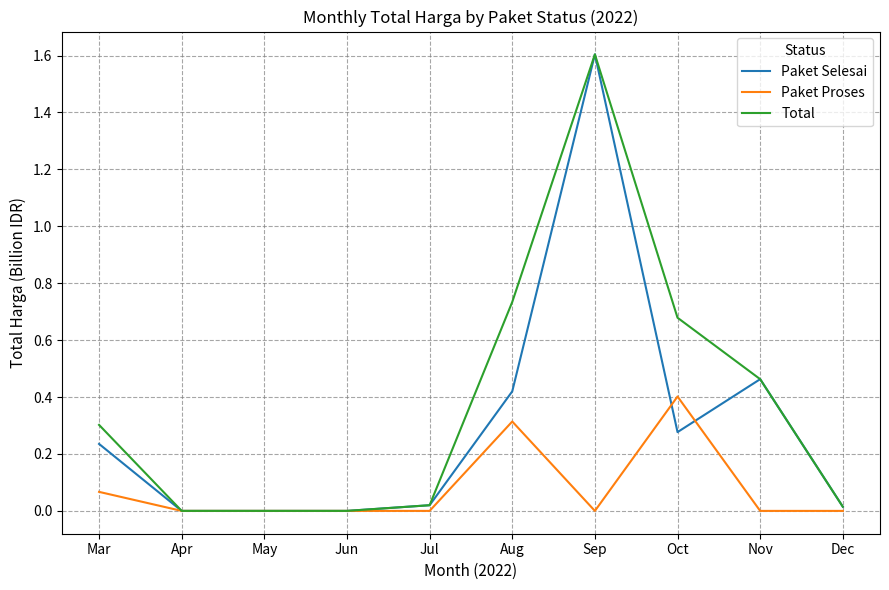

Is it true that Paket Proses equals 0.0 at Nov?

True